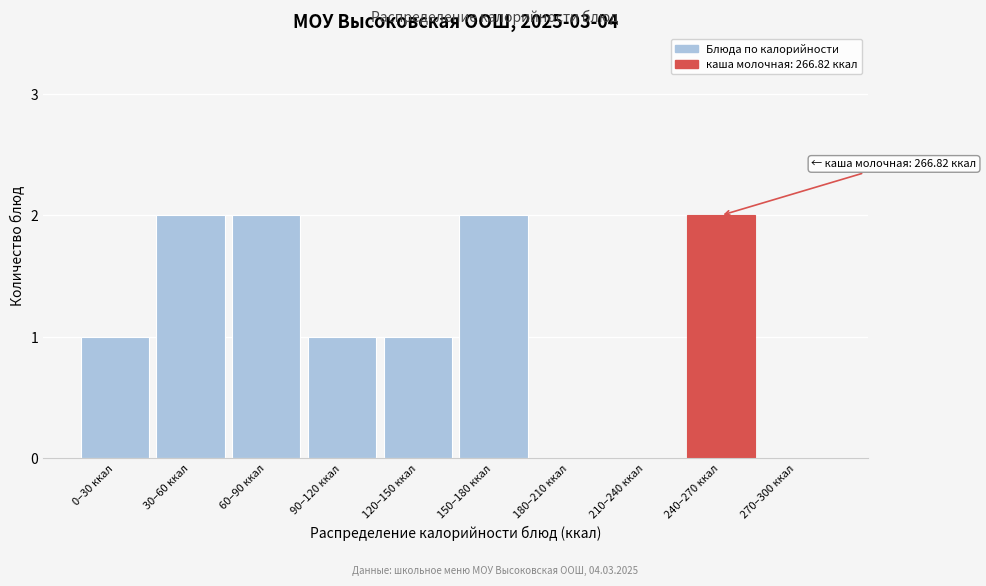

Reading left to right, extract all data points from this chart.

0–30 ккал=1	30–60 ккал=2	60–90 ккал=2	90–120 ккал=1	120–150 ккал=1	150–180 ккал=2	180–210 ккал=0	210–240 ккал=0	240–270 ккал=2	270–300 ккал=0